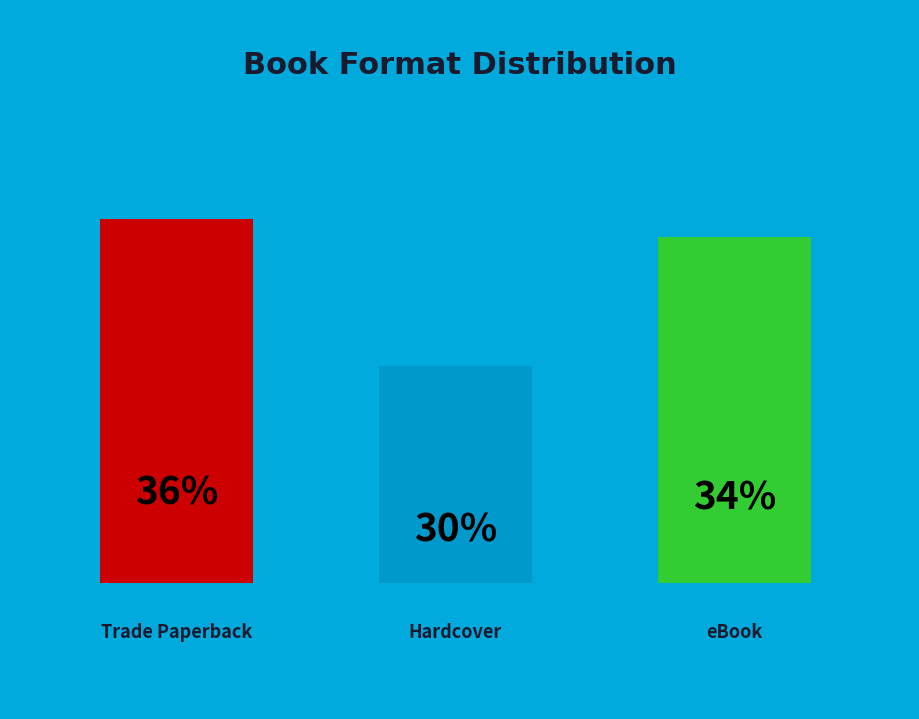

Count the number of slices in the pie.

3